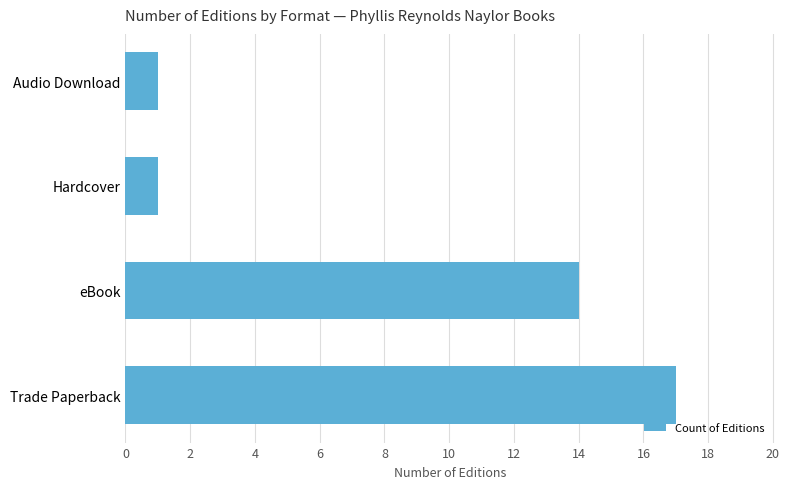

Which label corresponds to the largest value in the chart?

Trade Paperback